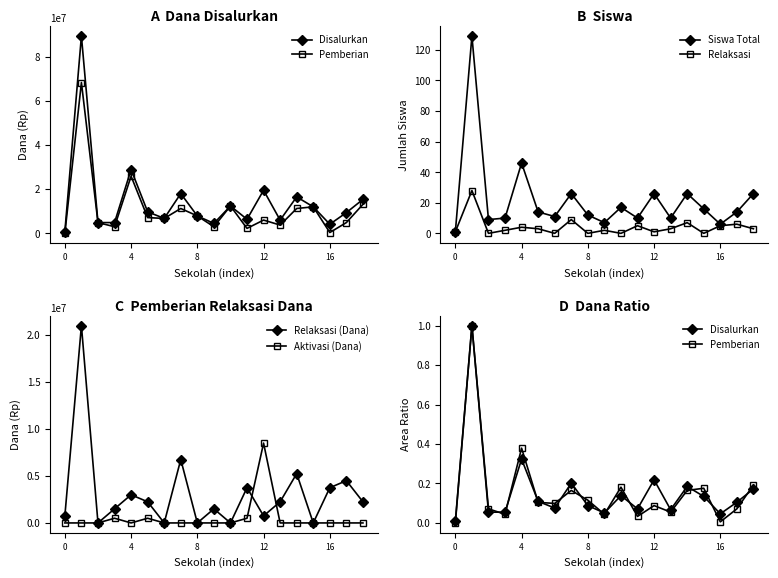

Is this an area chart (filled region under the line)?

No